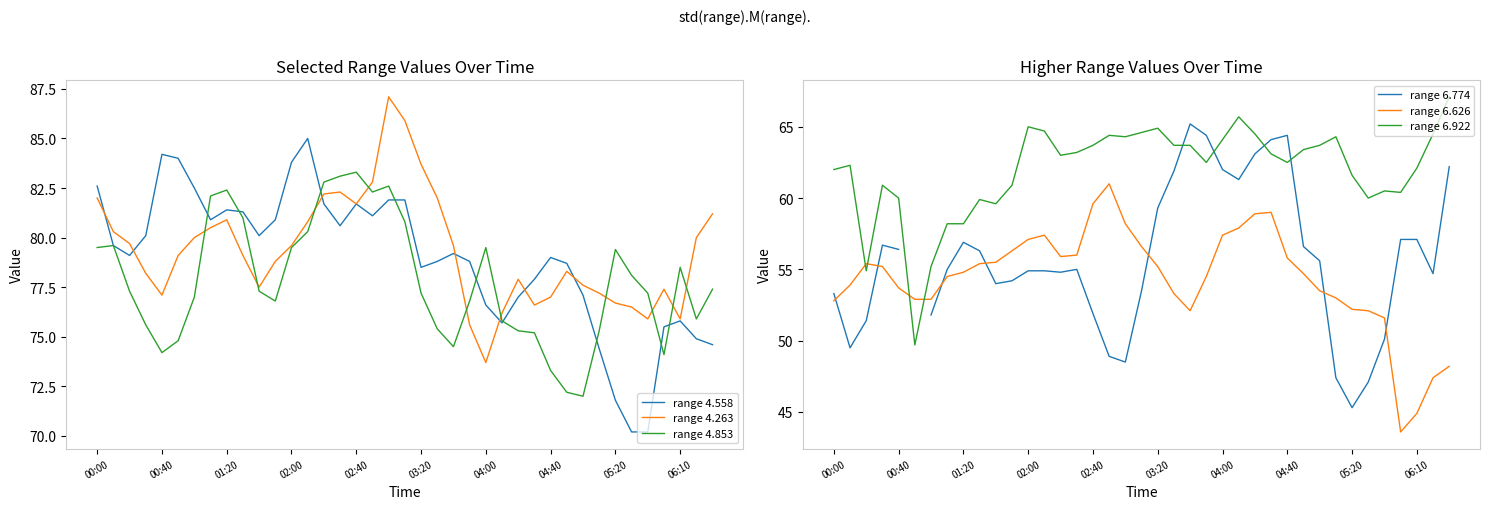

Is it true that range 4.263 equals 77.0 at 04:40?

True